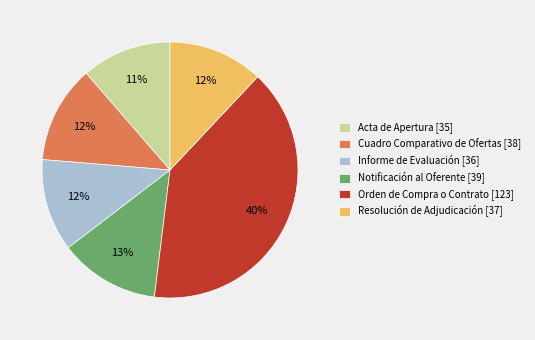

How many segments does this pie chart have?

6